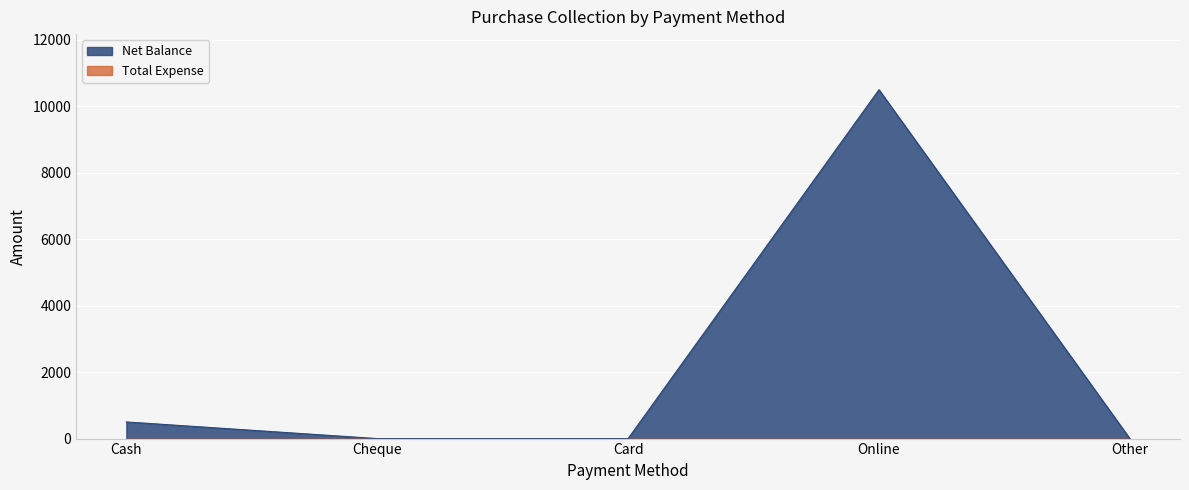

What is the change in value from Cash to Cheque?

-501